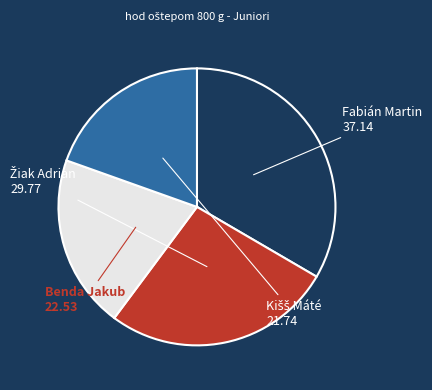

How many segments does this pie chart have?

4